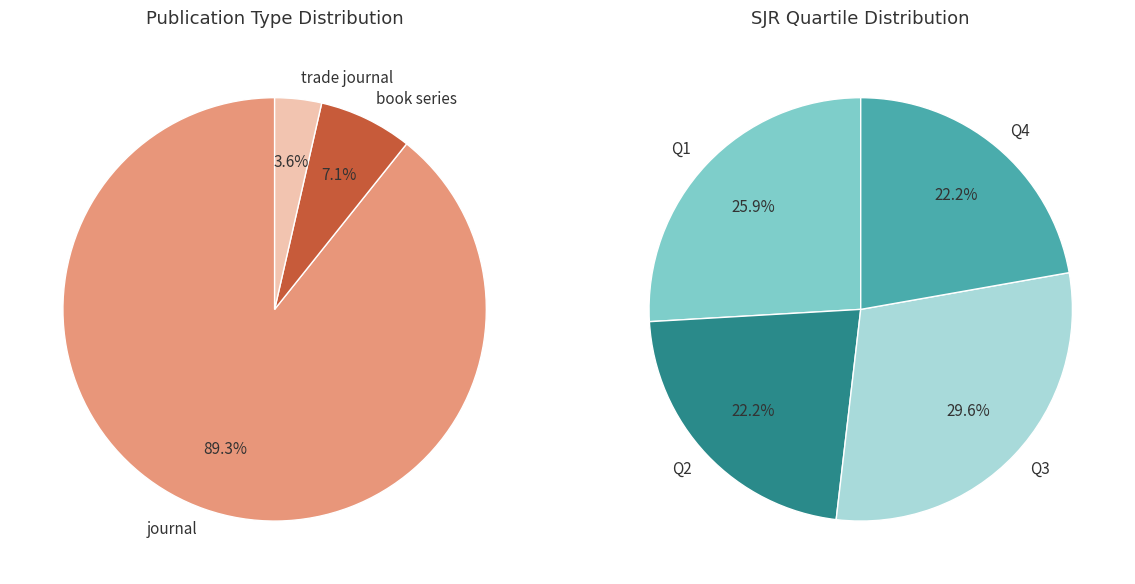

Do book series and journal together represent more than half of the pie?

Yes